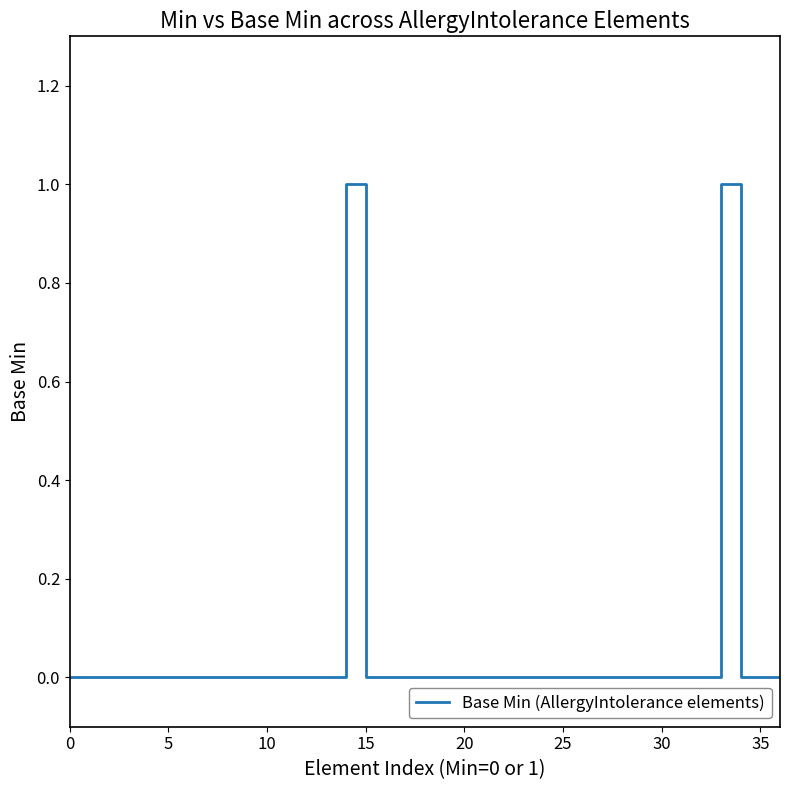

True or false: the data has more than 2 interior local peaks.

False